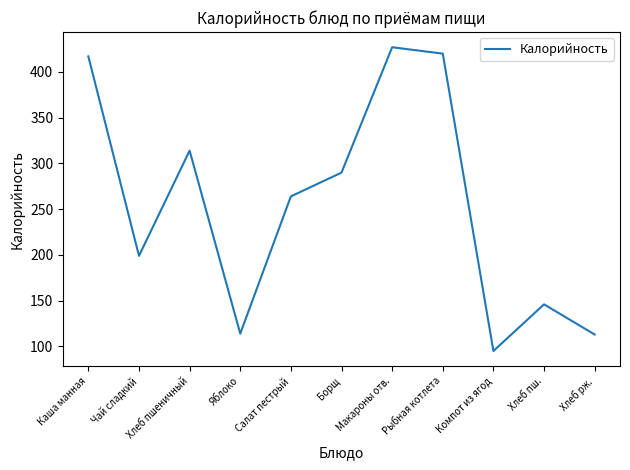

What is the smallest value displayed?

95